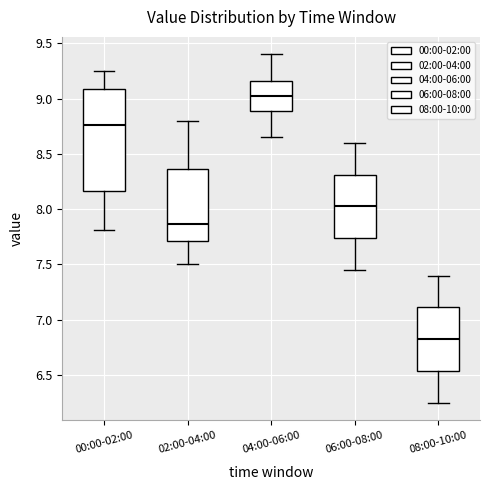

Reading left to right, transcribe this box plot: for each box, give where its median line is, the range the box spans, and where its two whiskers end, as read against the y-axis. The values are not printed on the chart, so give them approximately, as read against the axis.

00:00-02:00: median 8.75, box 8.15 to 9.10, whiskers 7.80 to 9.25
02:00-04:00: median 7.85, box 7.70 to 8.35, whiskers 7.50 to 8.80
04:00-06:00: median 9.05, box 8.90 to 9.15, whiskers 8.65 to 9.40
06:00-08:00: median 8.05, box 7.75 to 8.30, whiskers 7.45 to 8.60
08:00-10:00: median 6.85, box 6.55 to 7.10, whiskers 6.25 to 7.40